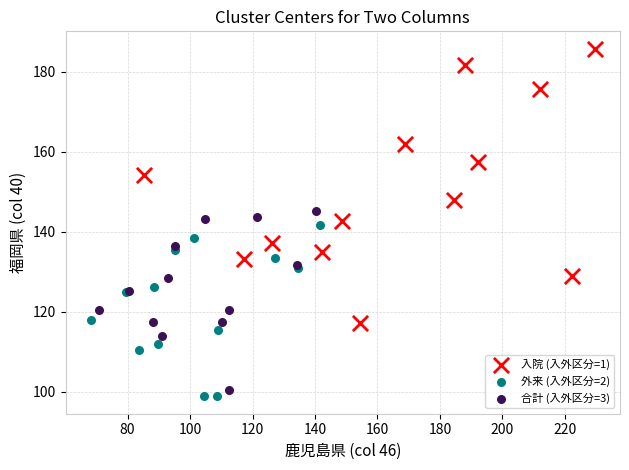

Which series reaches the maximum Y coordinate?

入院 (入外区分=1)